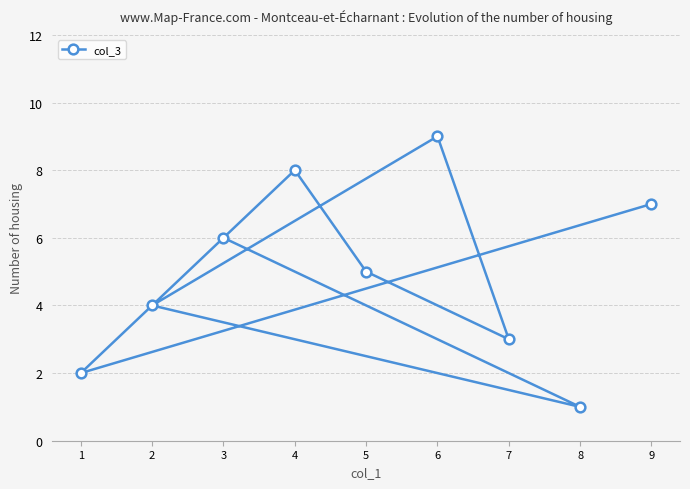

True or false: the data has more than 1 interior local peaks.

True